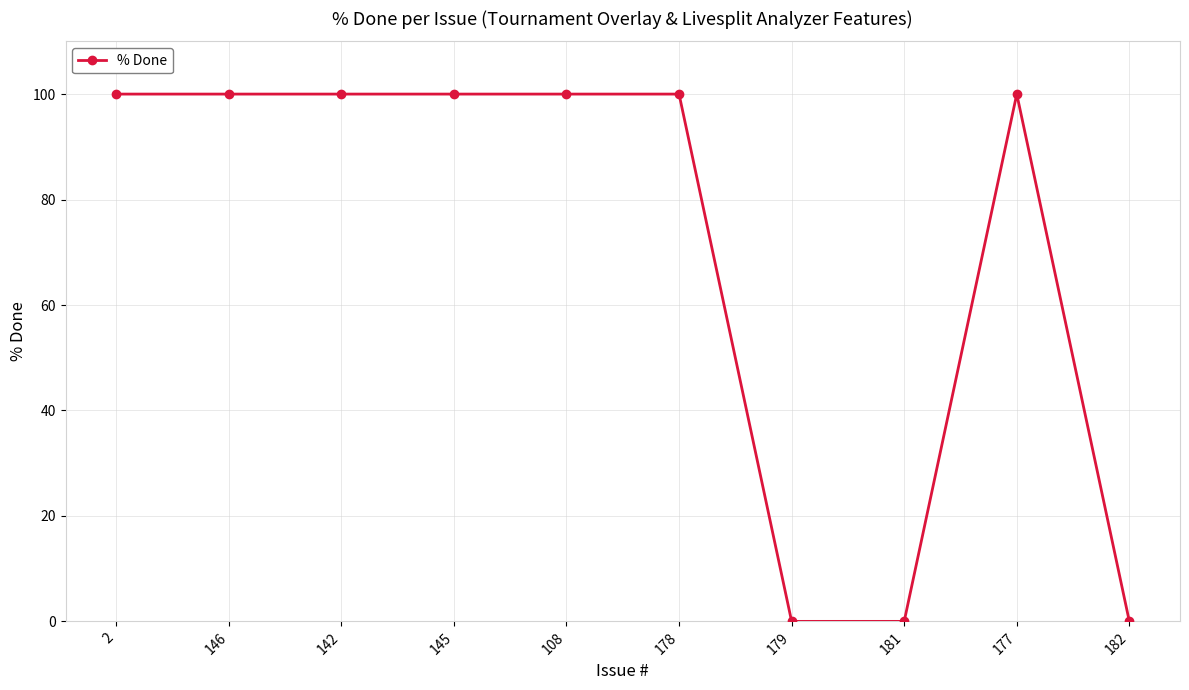

Is it true that the value at 108 is 100?

True